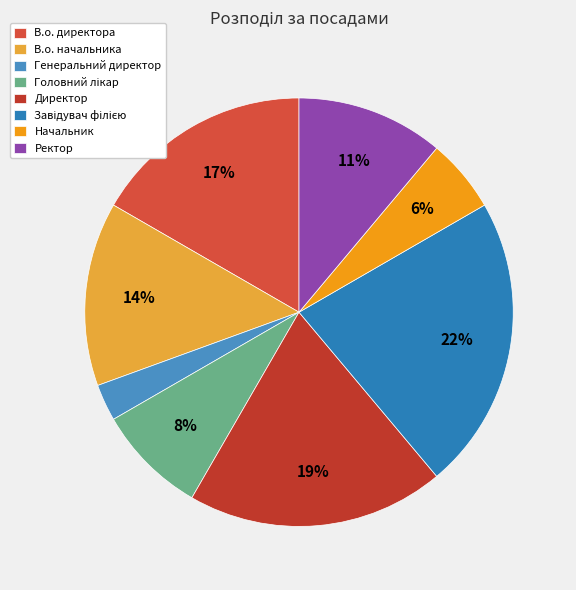

To the nearest percent, what portion does Начальник represent?

6%